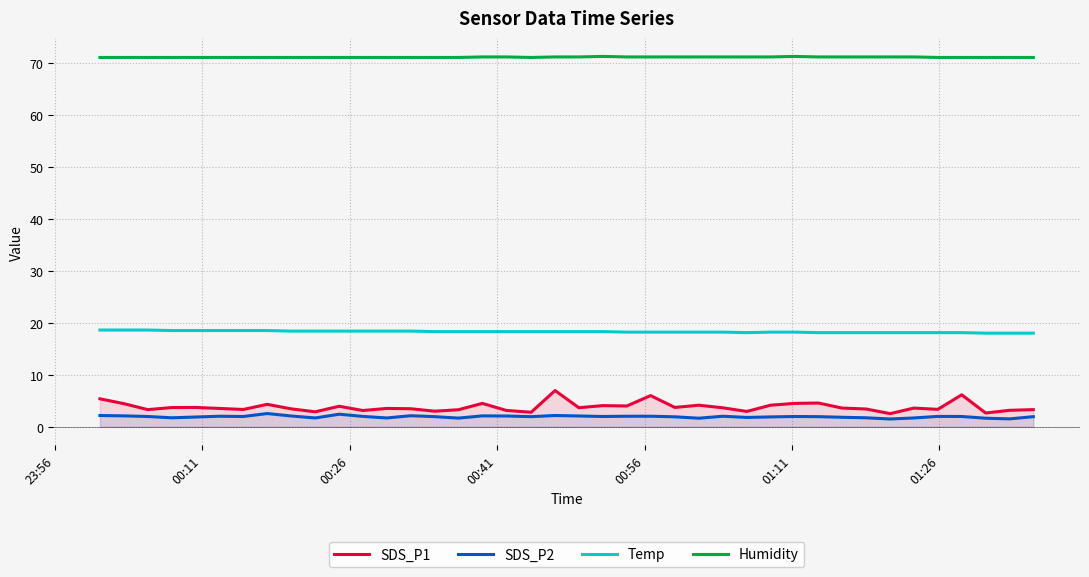

True or false: Temp and Humidity intersect in this chart.

False